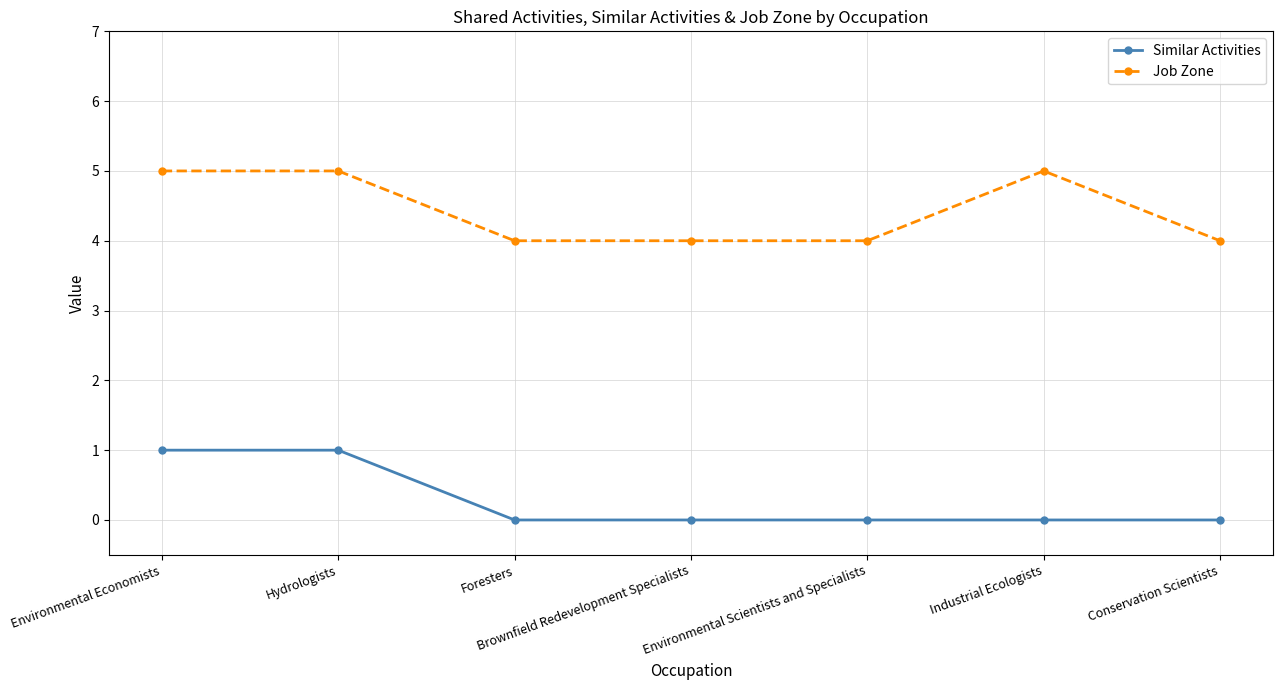

True or false: Similar Activities and Job Zone cross at least once.

False